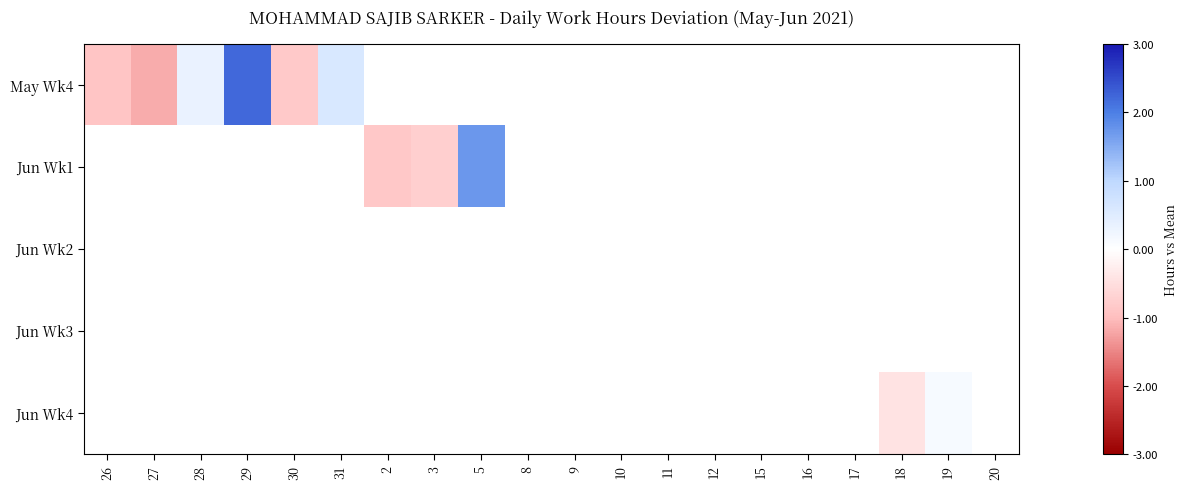

At which category does the chart reach its minimum across all series?

27